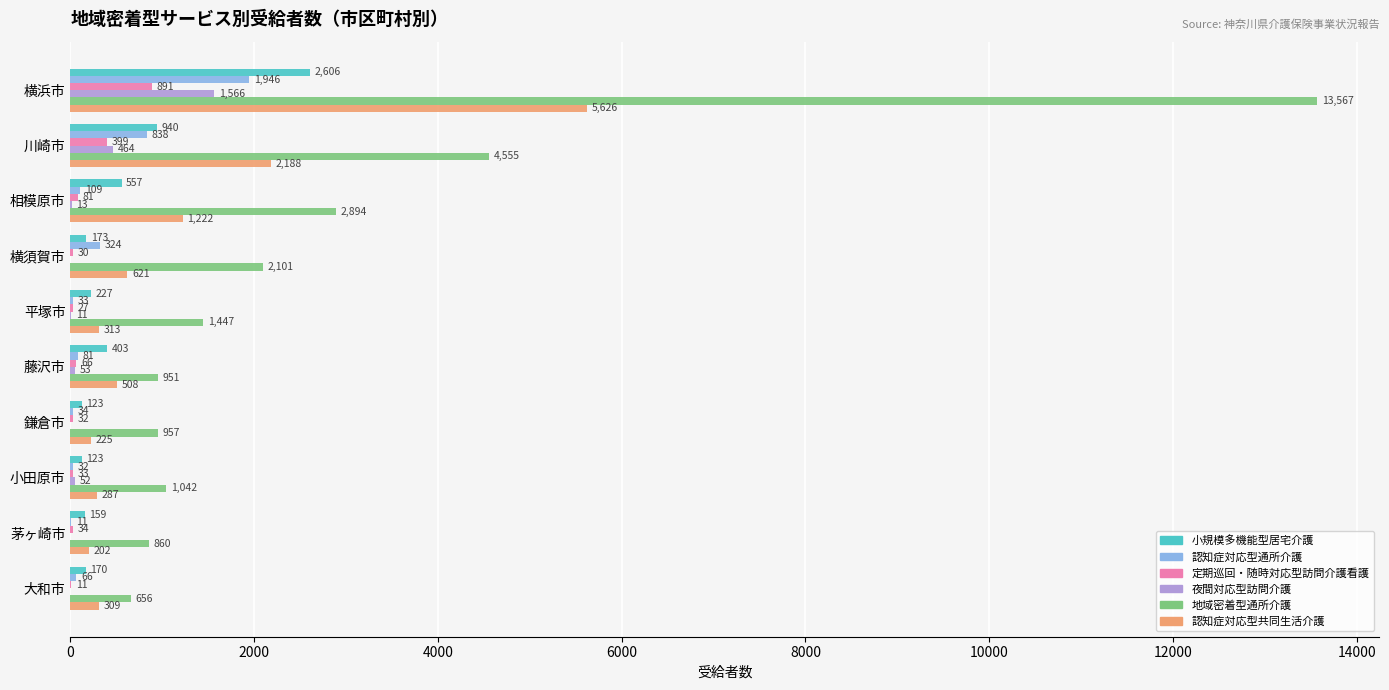

The 認知症対応型通所介護 series shows 1946 at 横浜市. True or false?

True